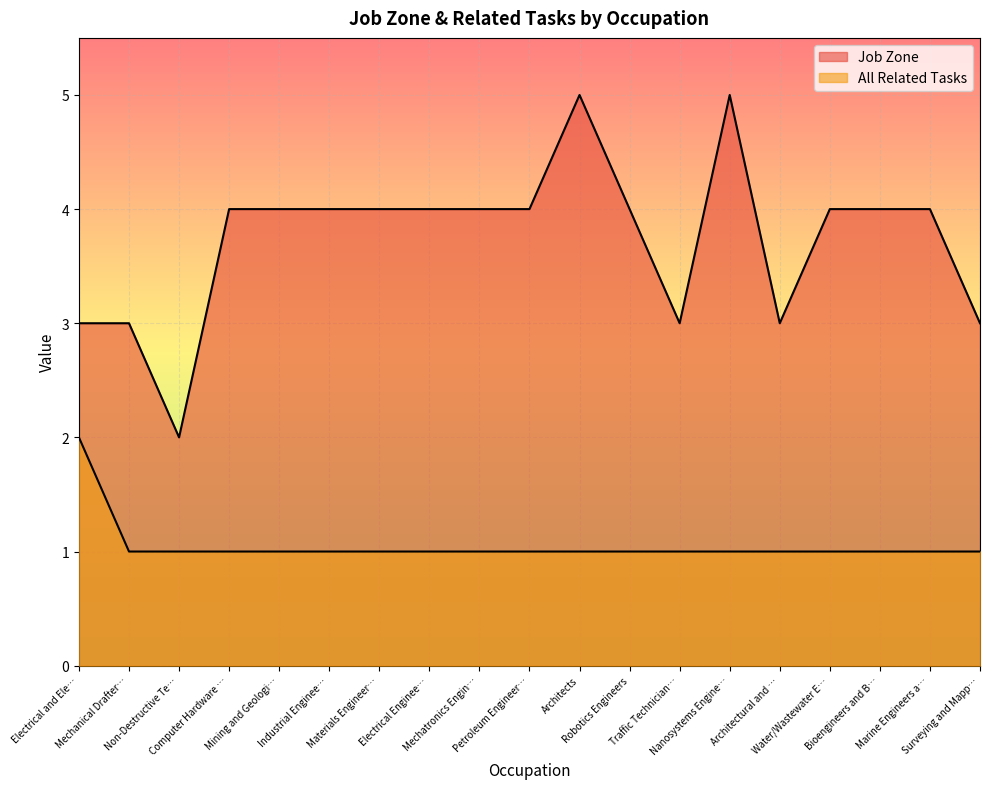

How many Job Zone values are between 3 and 4?

16